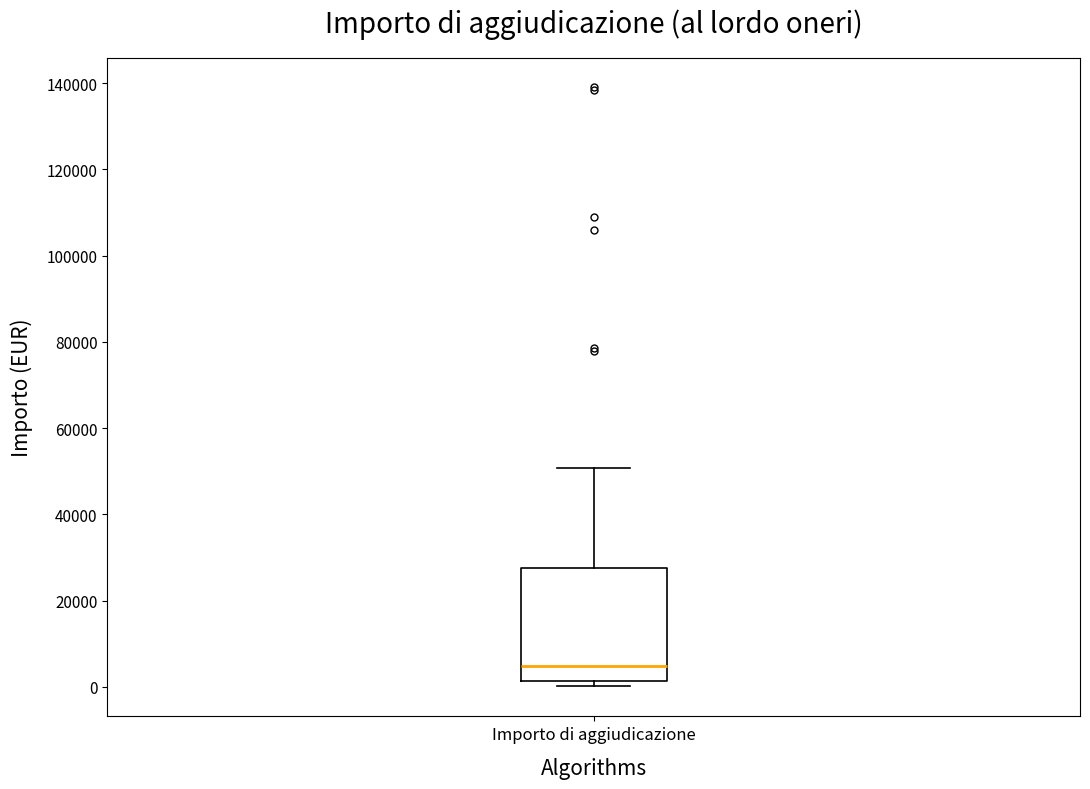

Transcribe this box plot: give where the median line is, the range the box spans, and where the two whiskers end, as read against the y-axis. The values are not printed on the chart, so give them approximately, as read against the axis.

median 4000, box 2000 to 28000, whiskers 0 to 50000